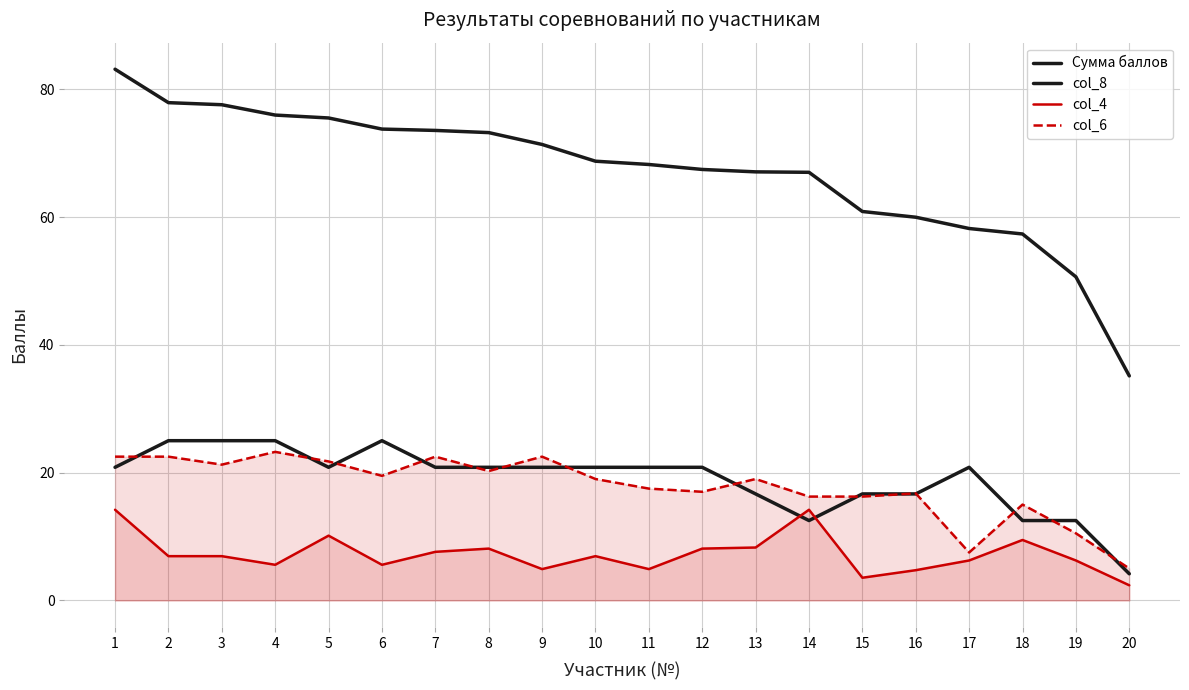

Which has a higher value, 18 or 15?

15